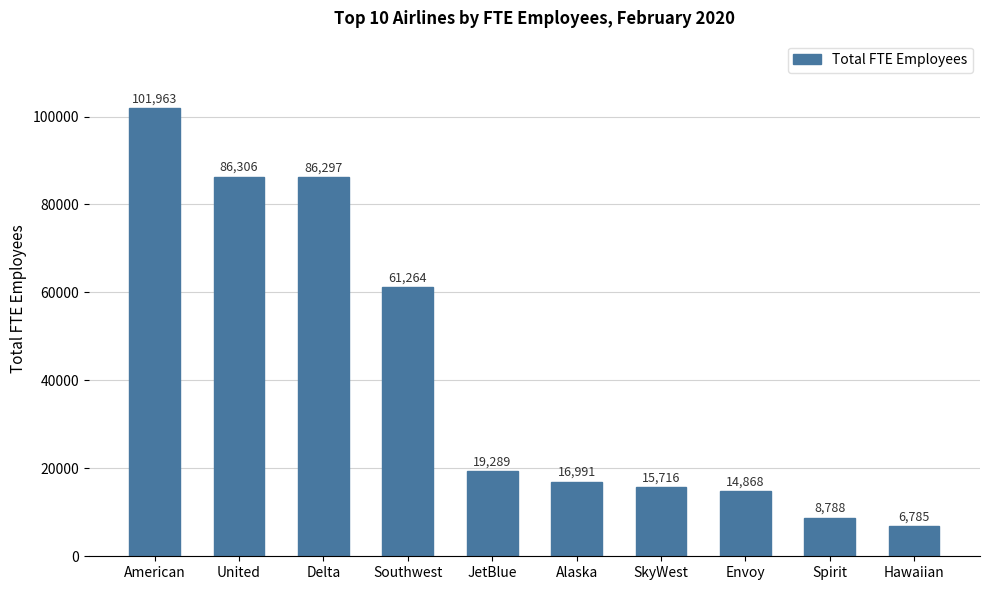

At which label is the value closest to 54374?

Southwest